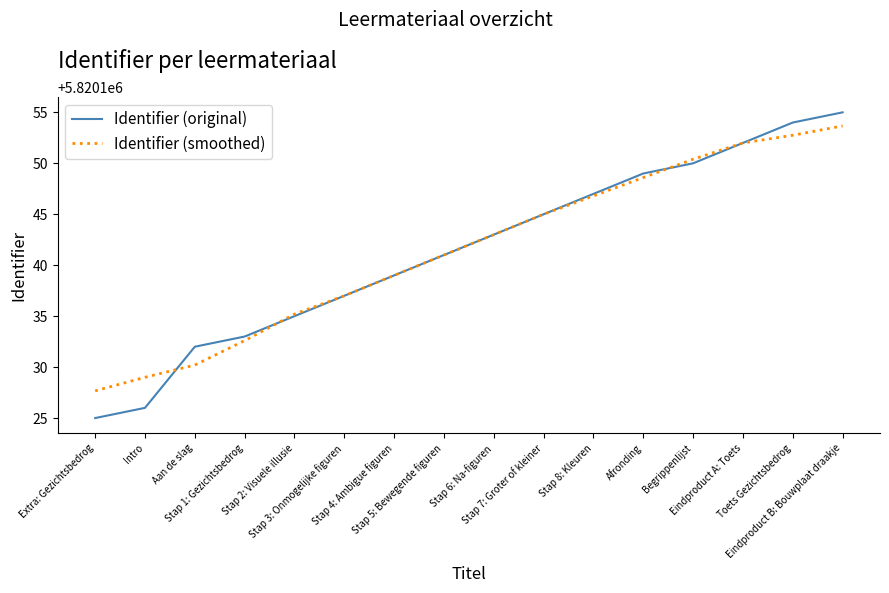

What is the difference between the maximum and minimum values in the Identifier (original) series?

30.0